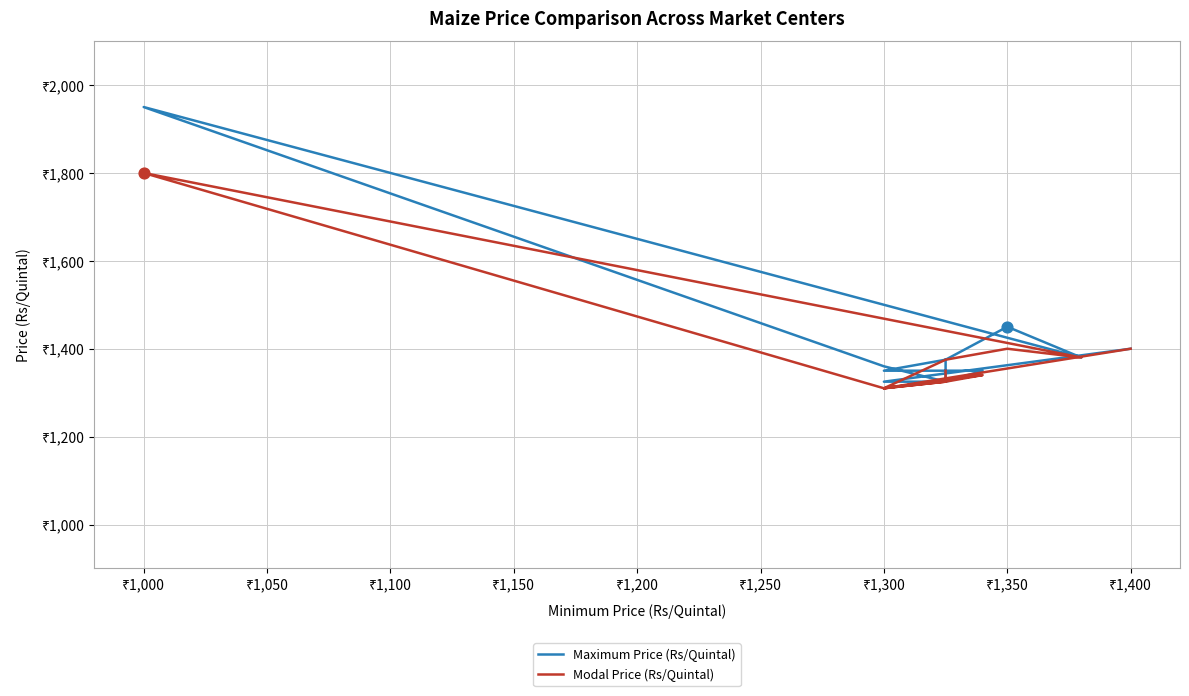

Which series contains the highest Y value?

Maximum Price (Rs/Quintal)